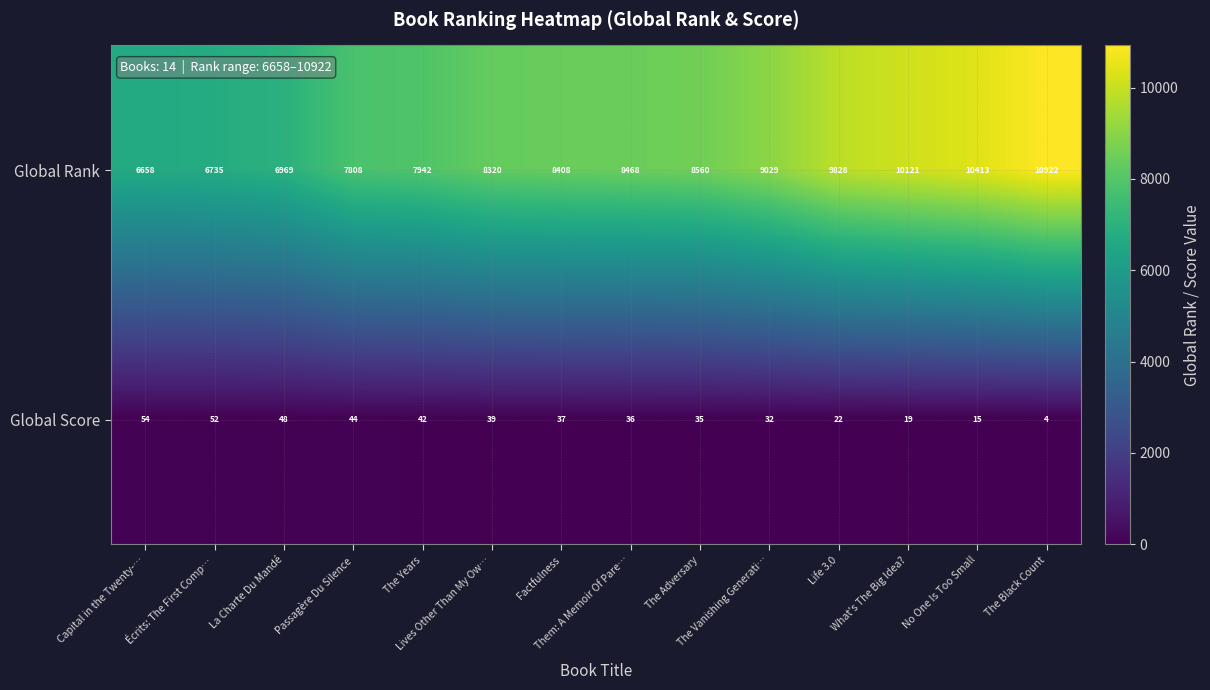

Which series has the largest total across all categories?

Global Rank